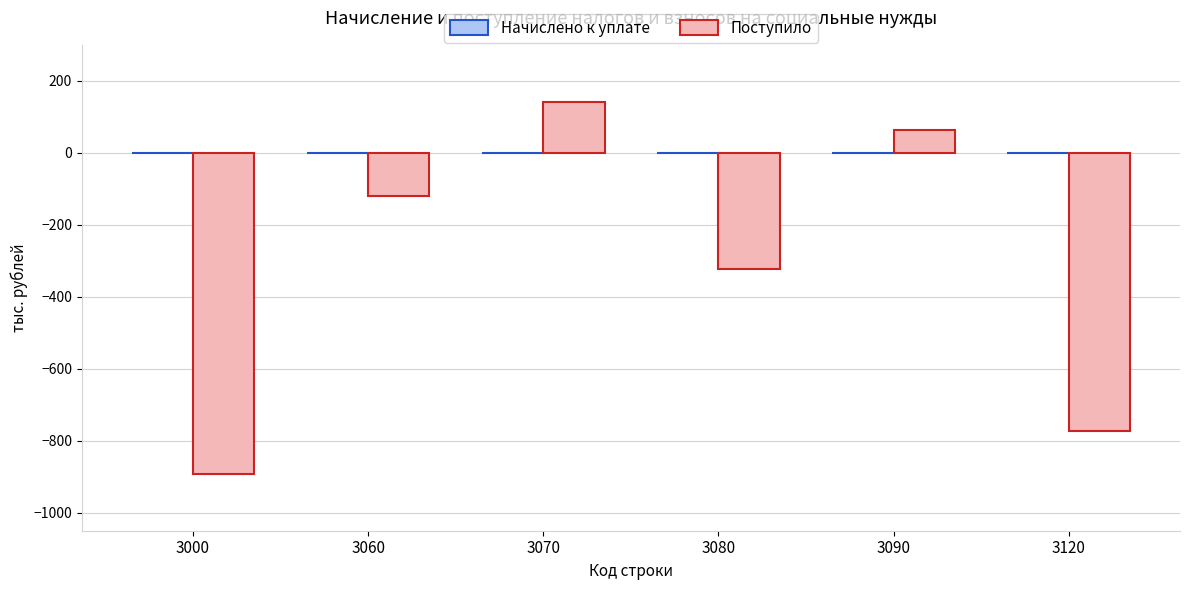

Reading left to right, transcribe all the data shown in this chart.

-893	-119	142	-323	62	-774